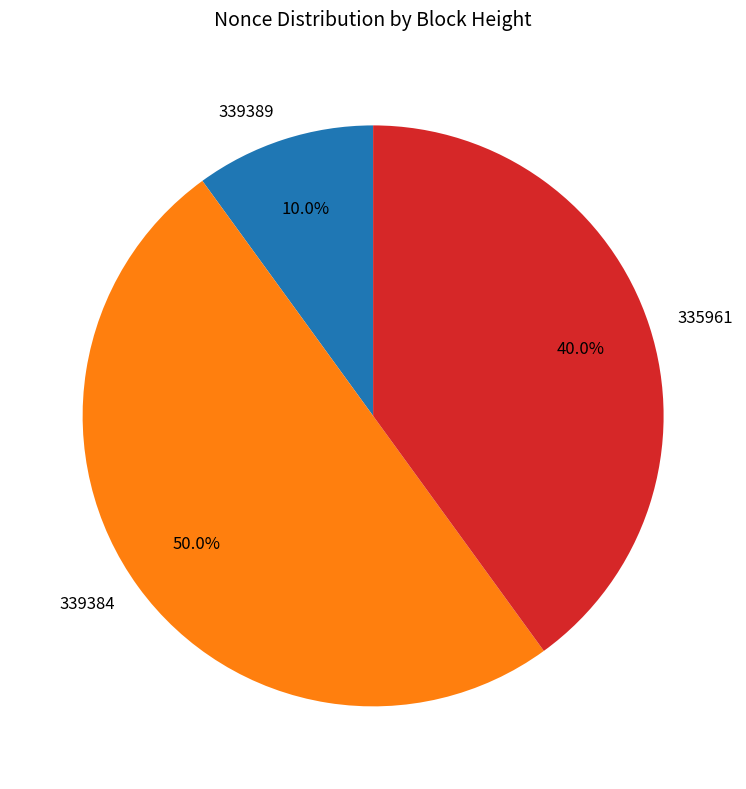

Does 335961 represent more than half of the total?

No